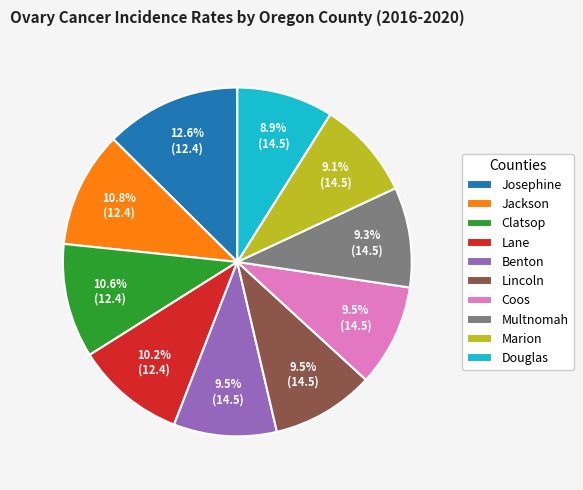

True or false: Coos accounts for 2% of the total.

False